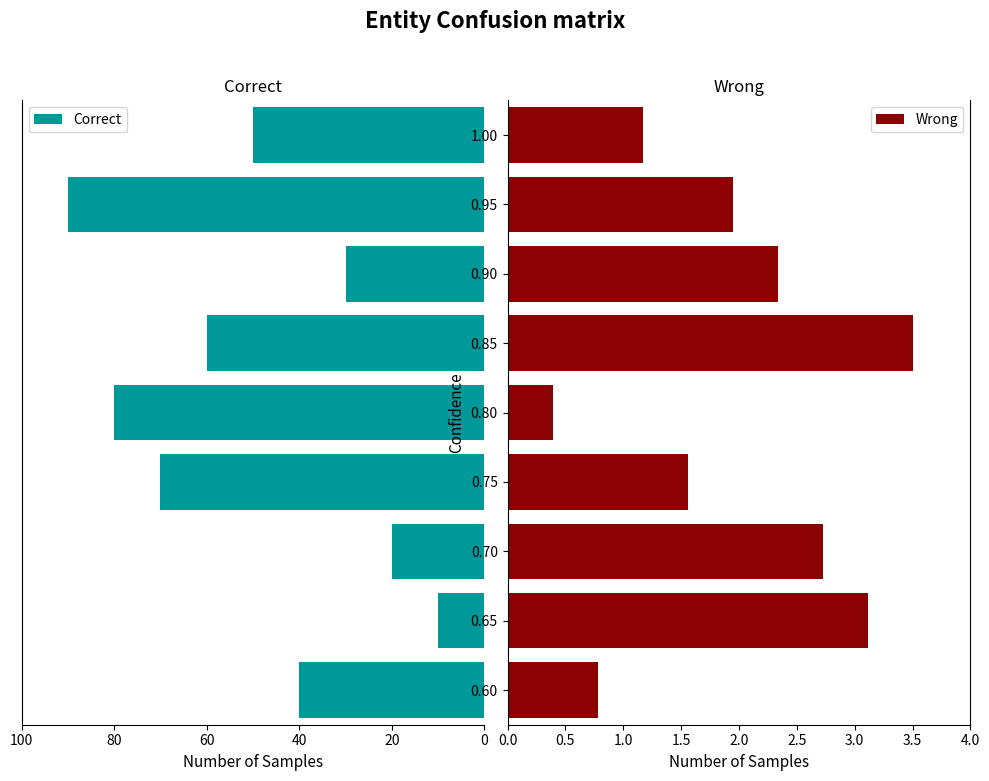

What is the difference between the maximum and minimum values in the Wrong series?

3.1